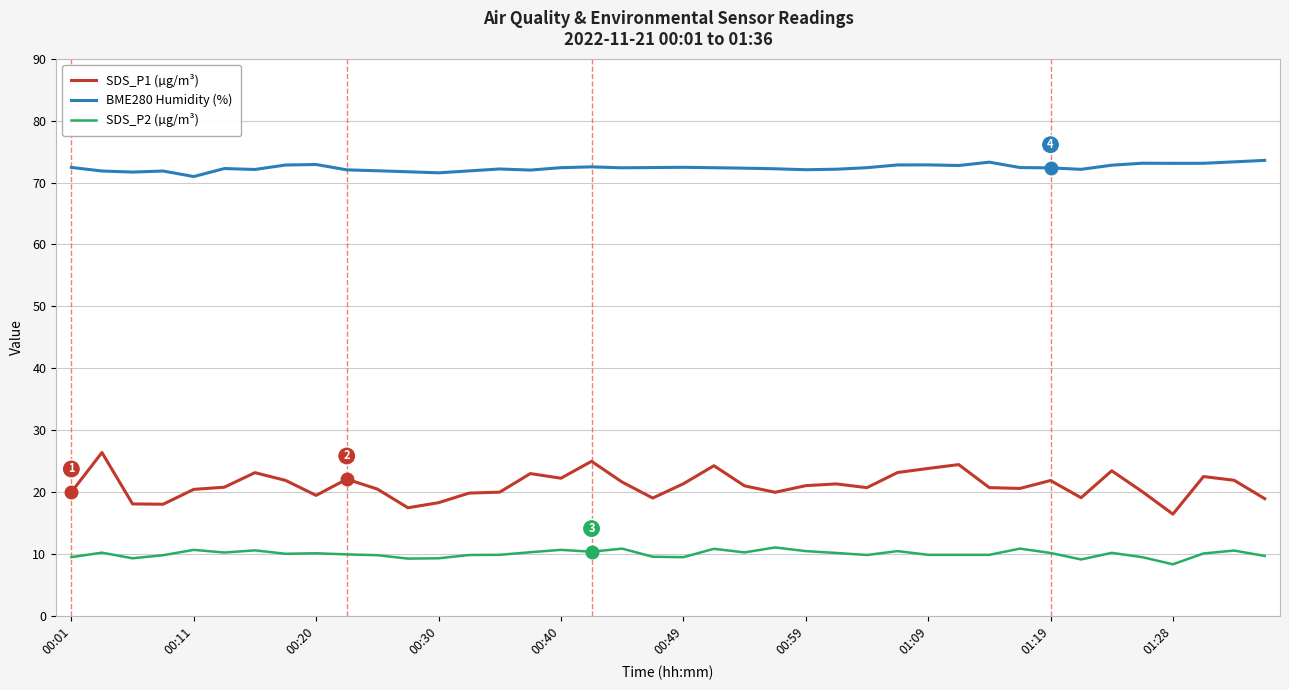

What is the difference between the second highest and minimum values in the SDS_P1 (µg/m³) series?

8.5